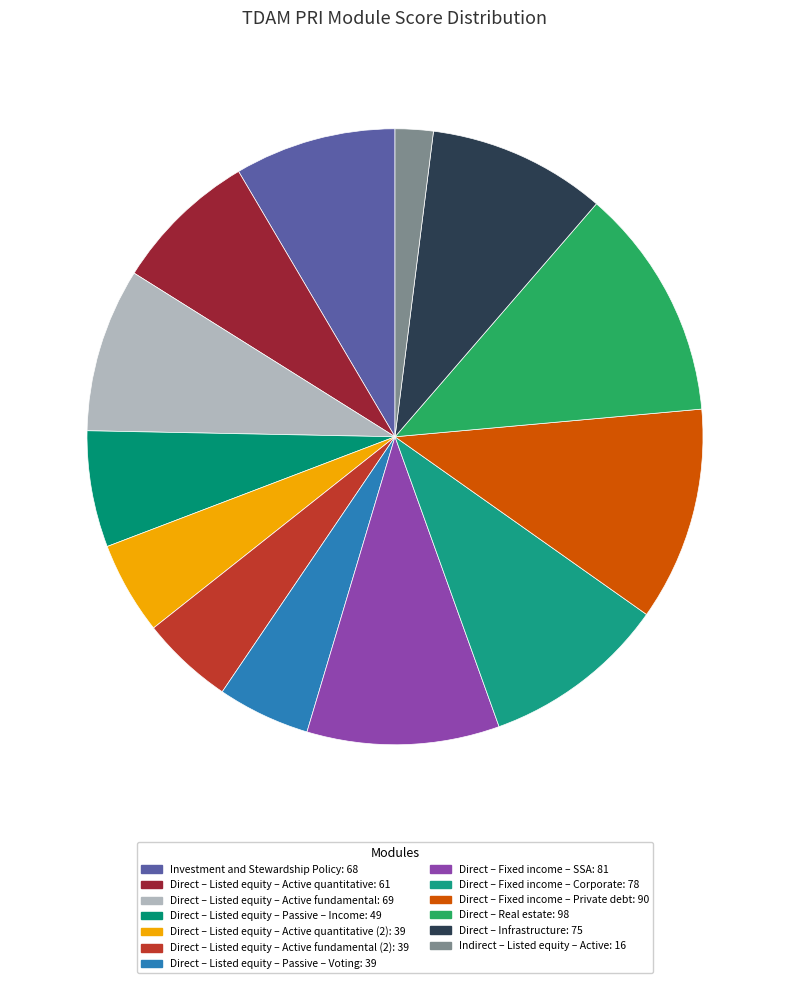

To the nearest percent, what is the average slice percentage?

8%